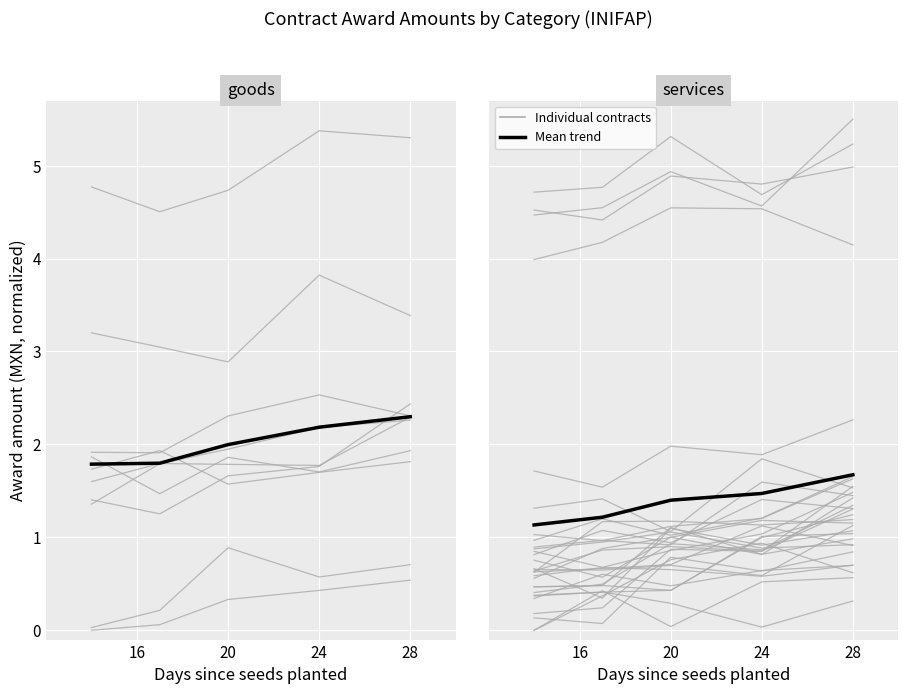

Is the value of goods mean at 16 greater than the value of goods_individual at 16?

Yes